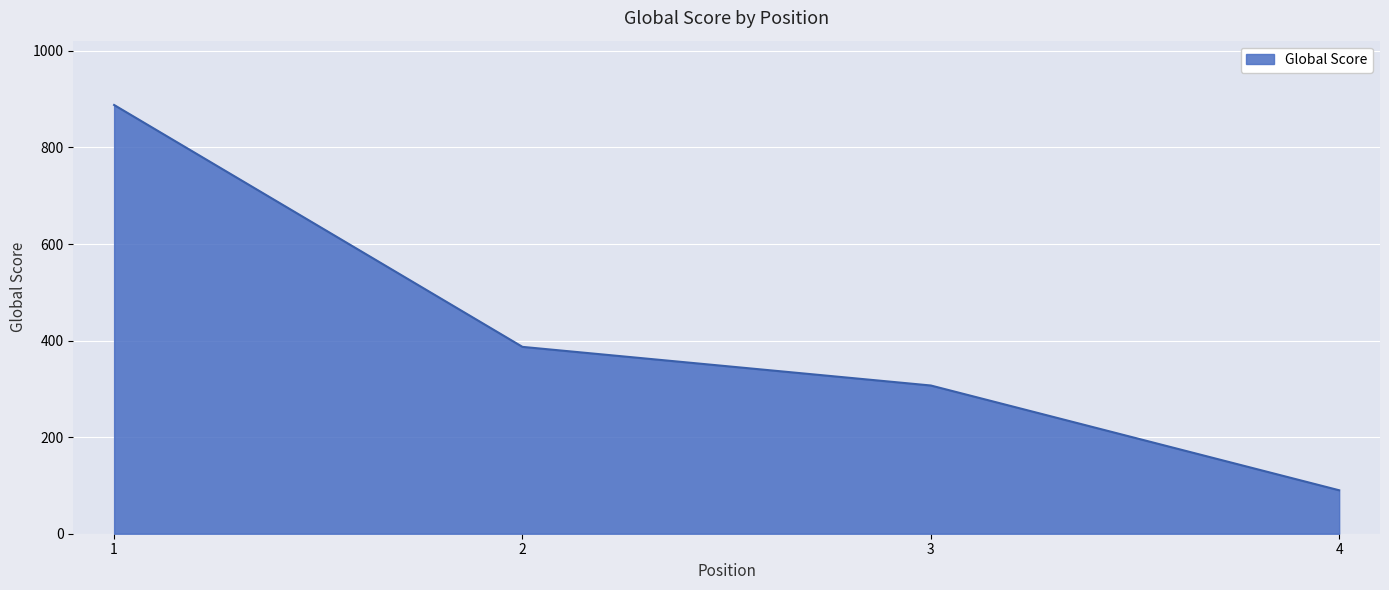

What is the change in value from 1 to 2?

-501